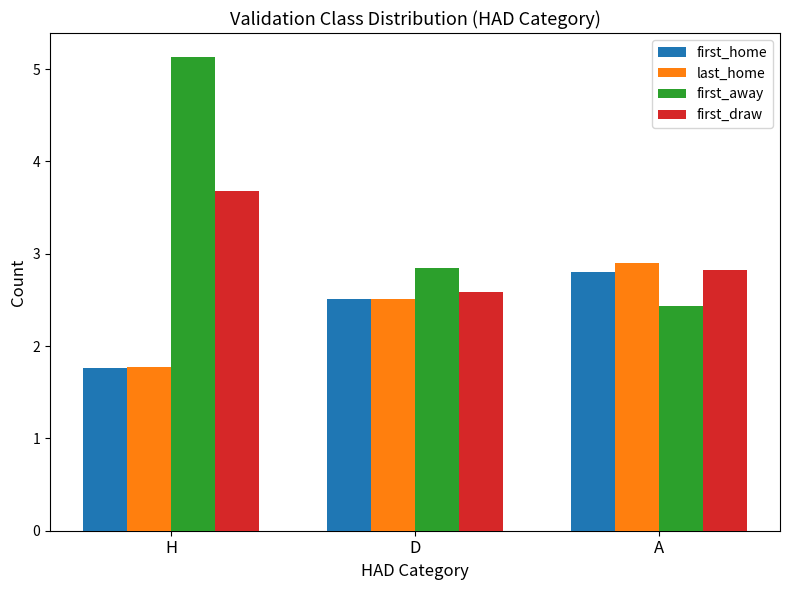

What is the total value across all series at A?

10.9